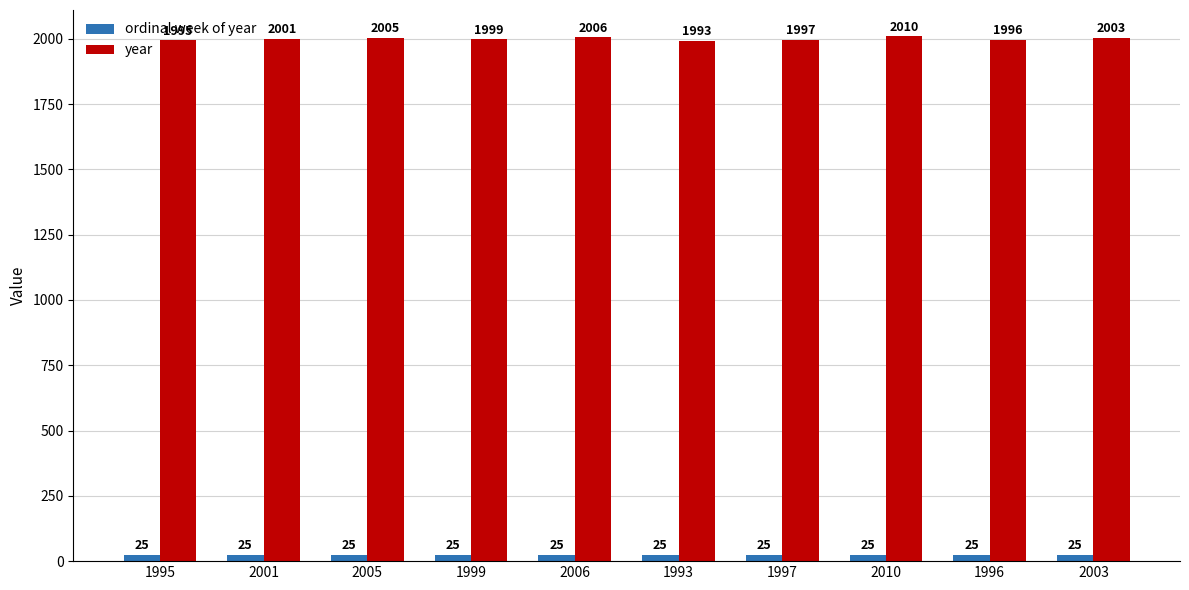

What is the label of the 5th bar from the left?

2006